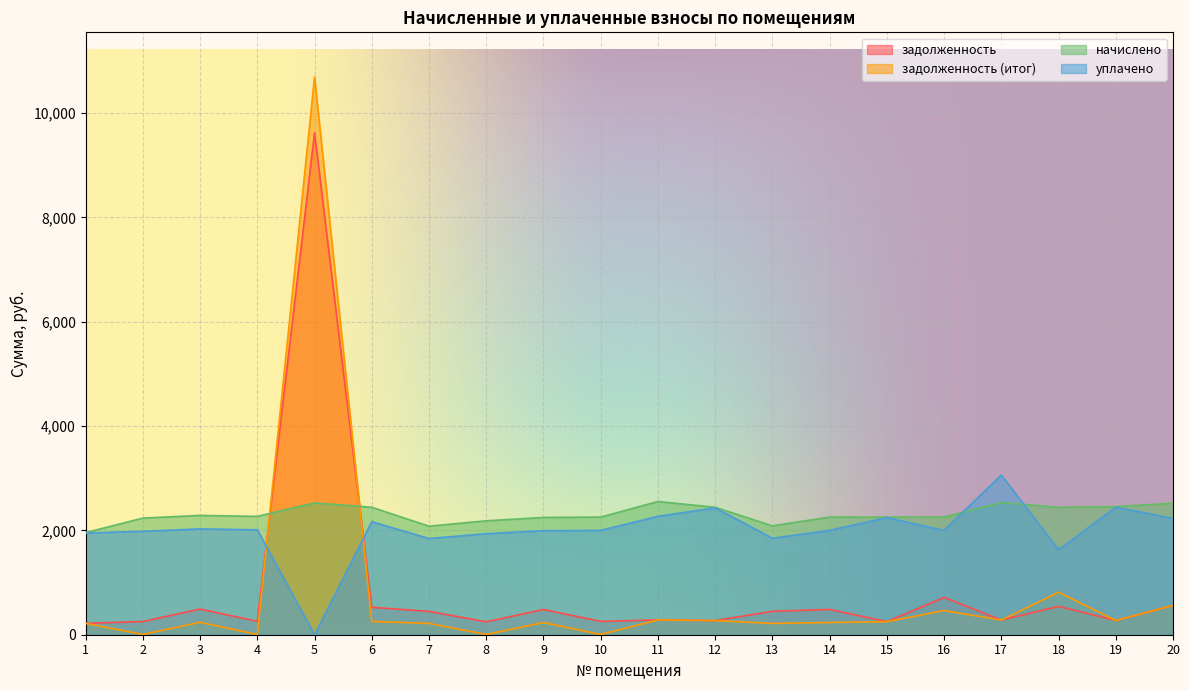

Which series has the widest spread of values?

задолженность (итог)